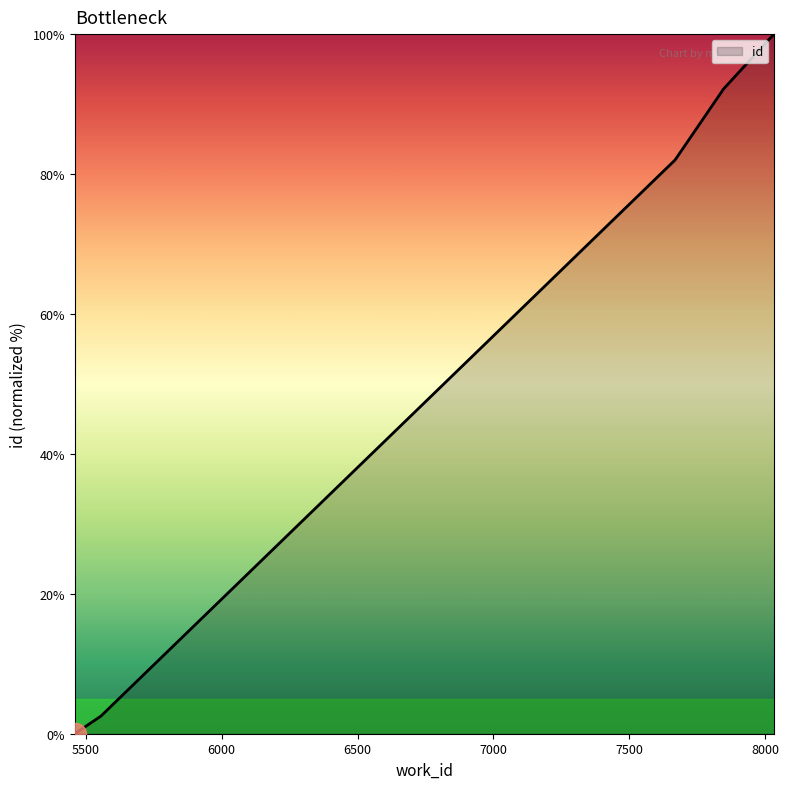

Reading left to right, what are all the values shown in this chart?

5459=0.0	5555=2.5	7669=82.0	7844=92.0	7844=92.0	8017=99.3	8017=99.3	8034=100.0